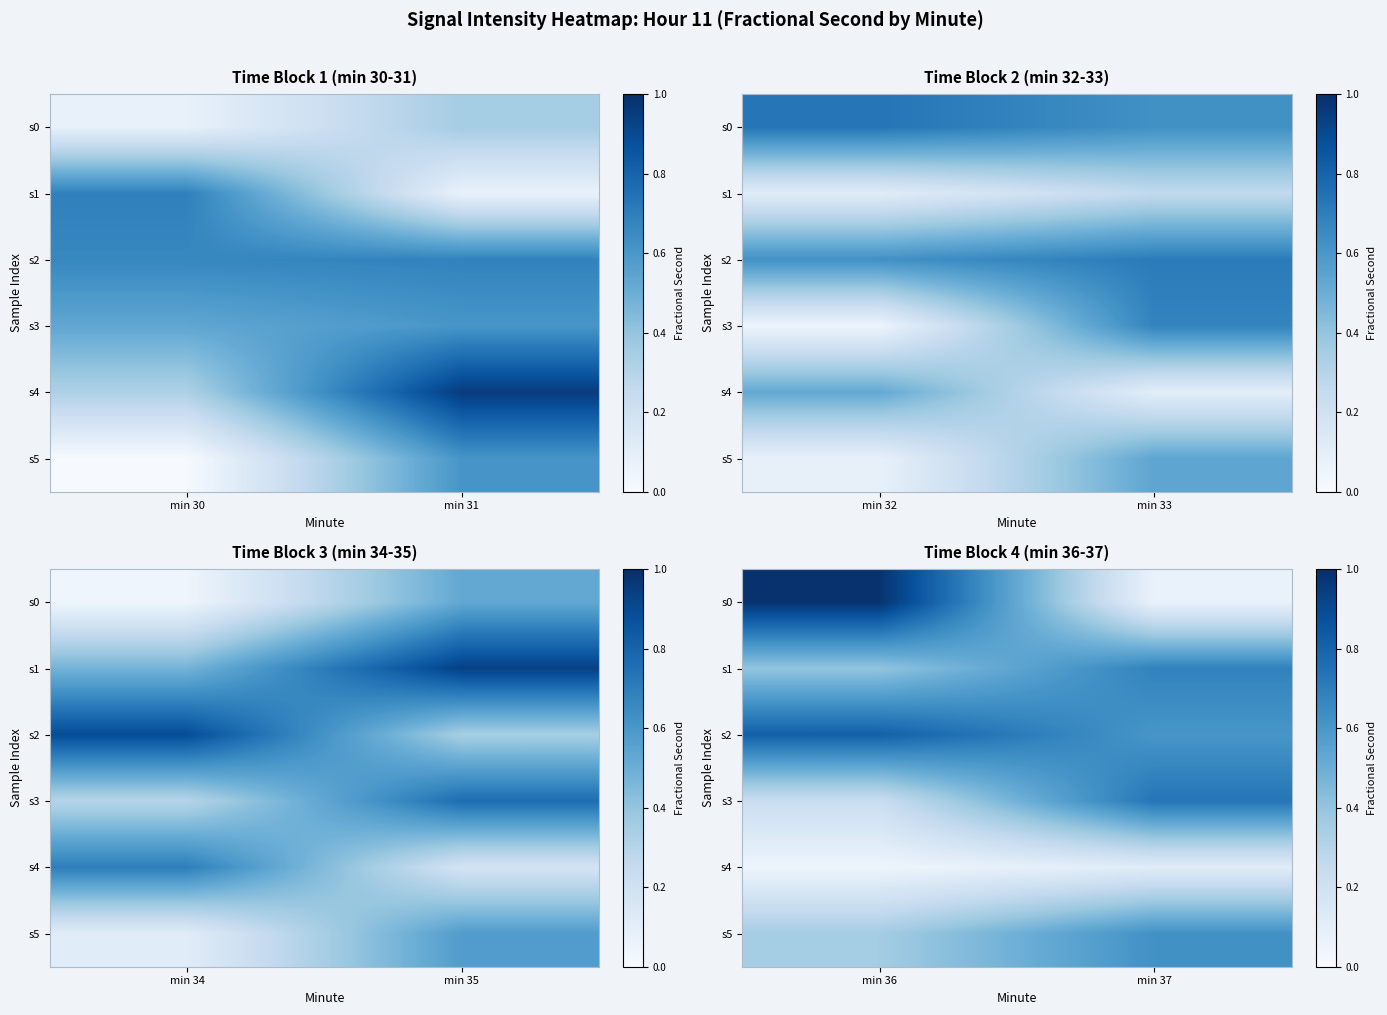

List the series in order of their peak value, lowest first.

s4, s5, s1, s3, s2, s0